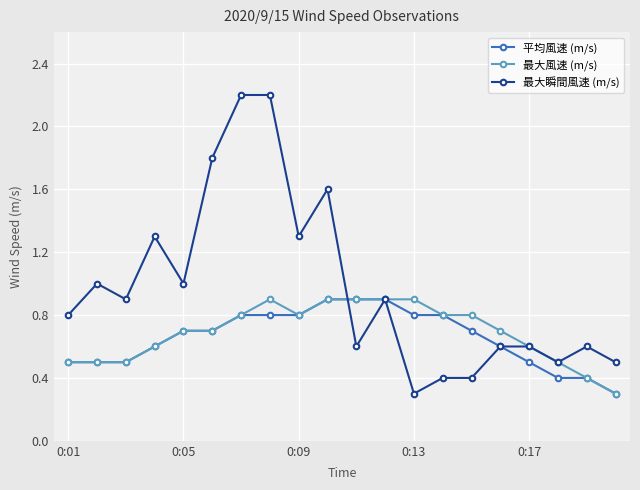

What is the smallest value displayed?

0.3